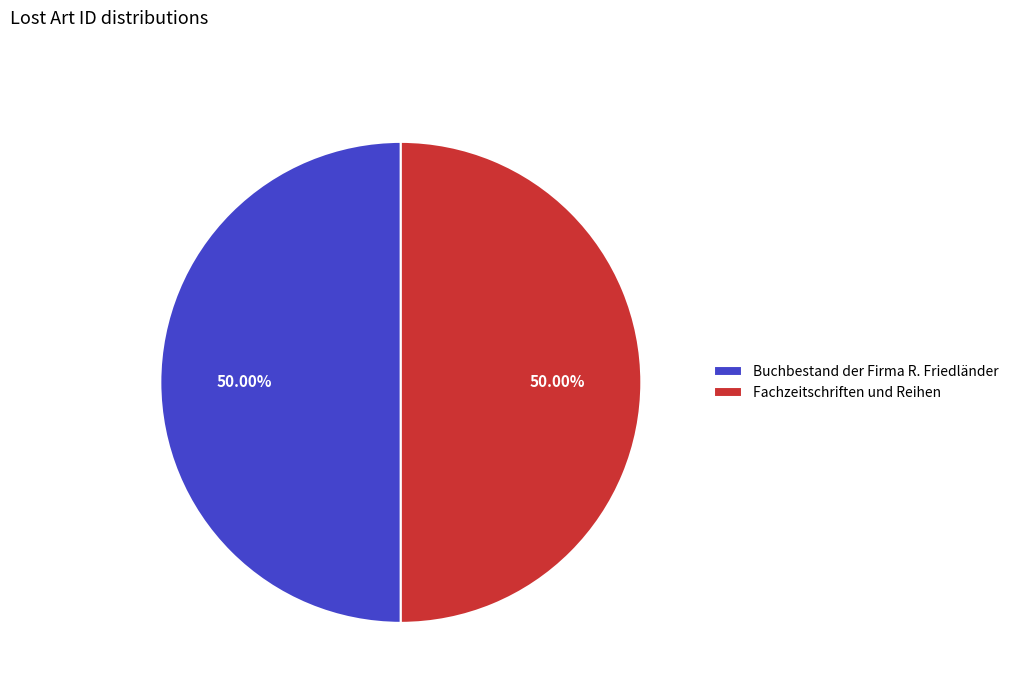

Approximately how many times larger is the value at Buchbestand der Firma R. Friedländer compared to Fachzeitschriften und Reihen?

1.0